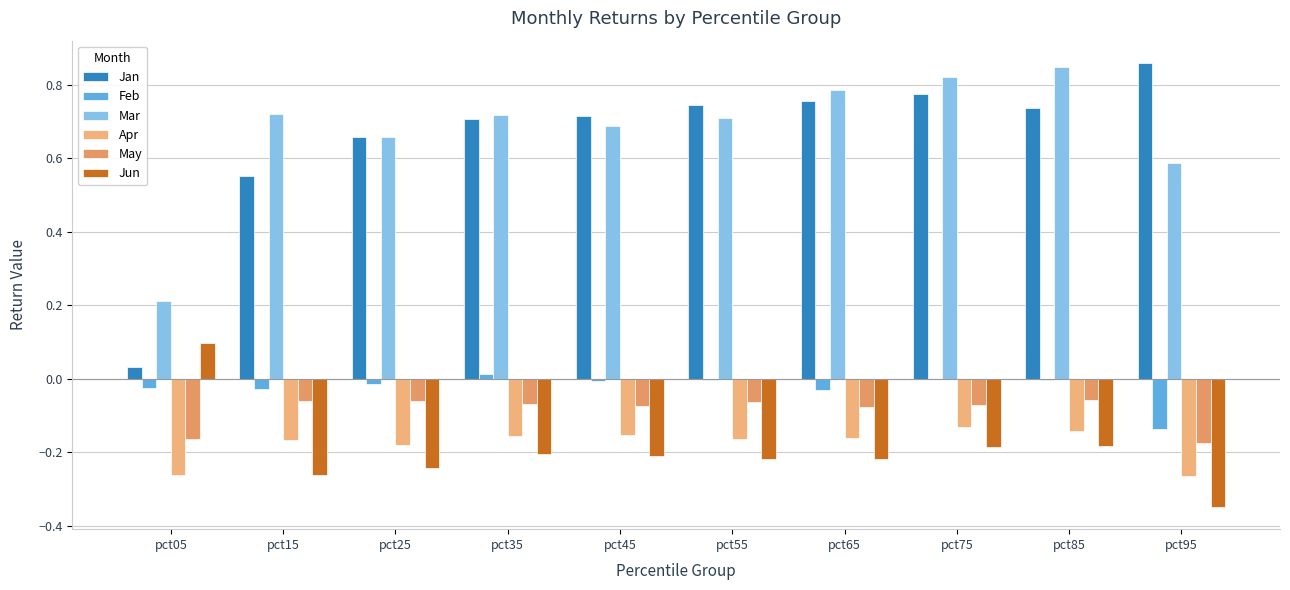

At how many categories does at least one series exceed 0?

10